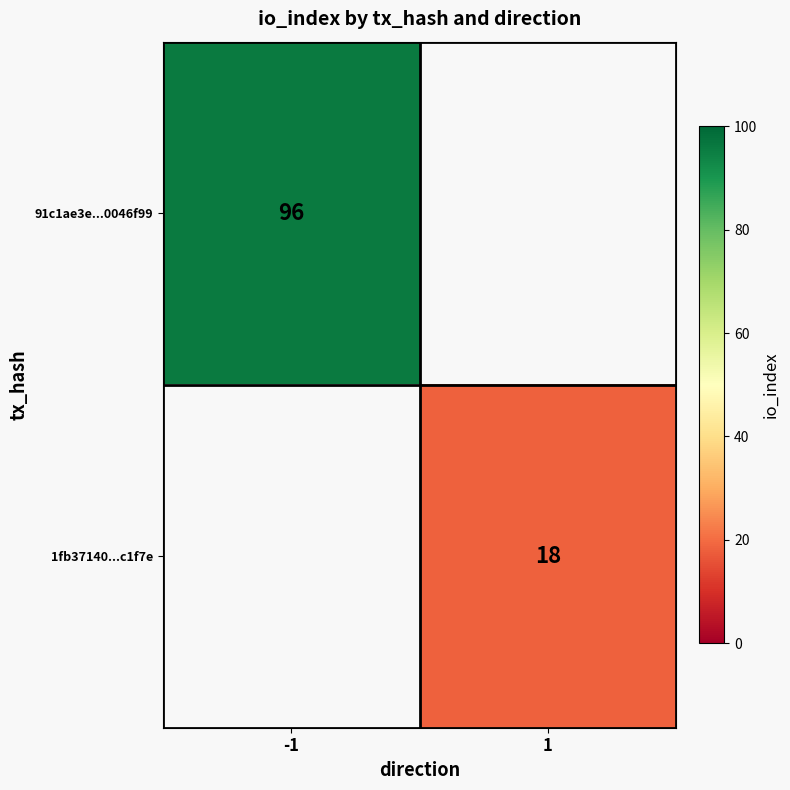

The 1fb37140...c1f7e series shows 30 at 1. True or false?

False